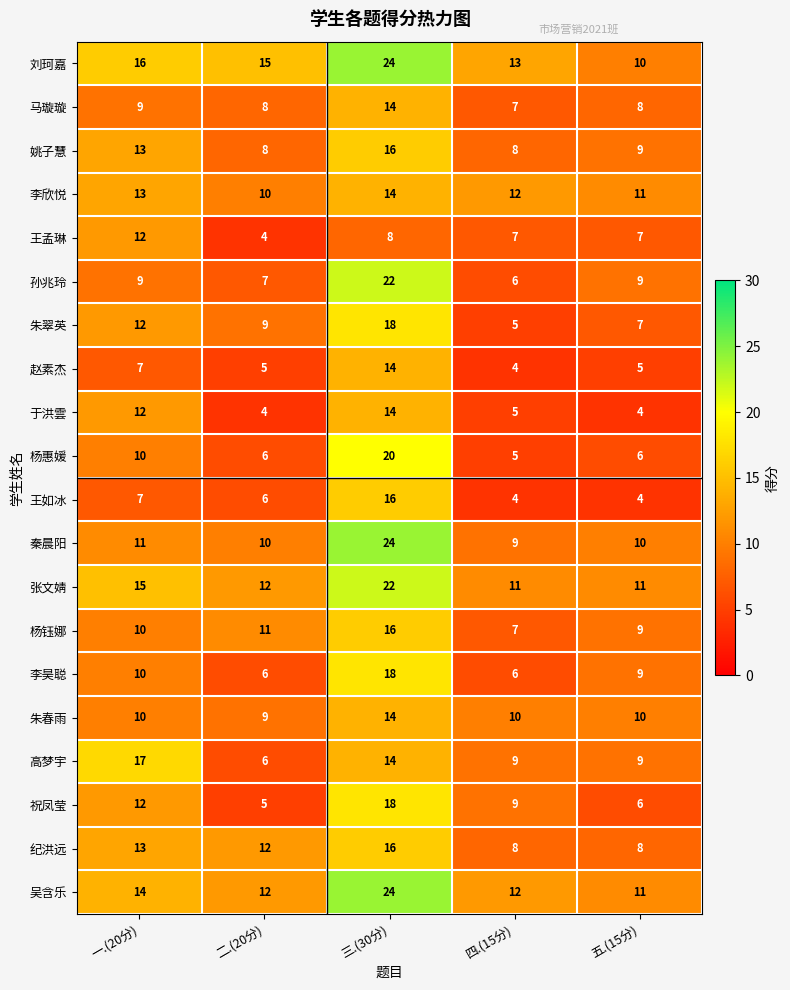

What is the smallest value displayed?

4